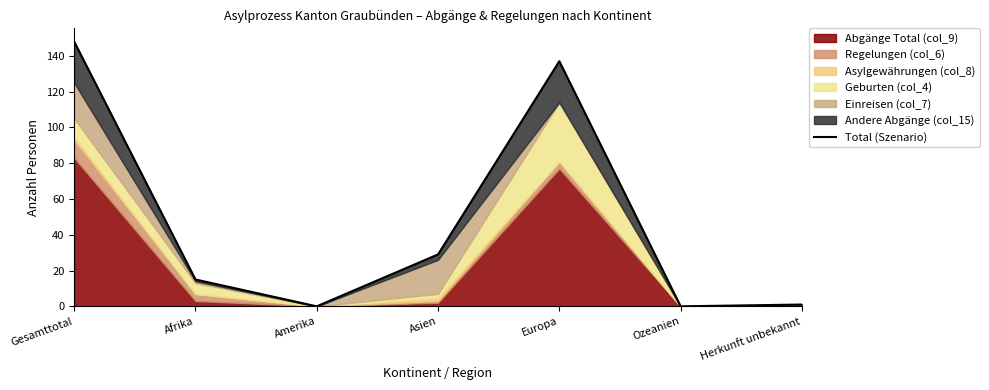

True or false: there are more than 1 points higher than both neighbors.

False